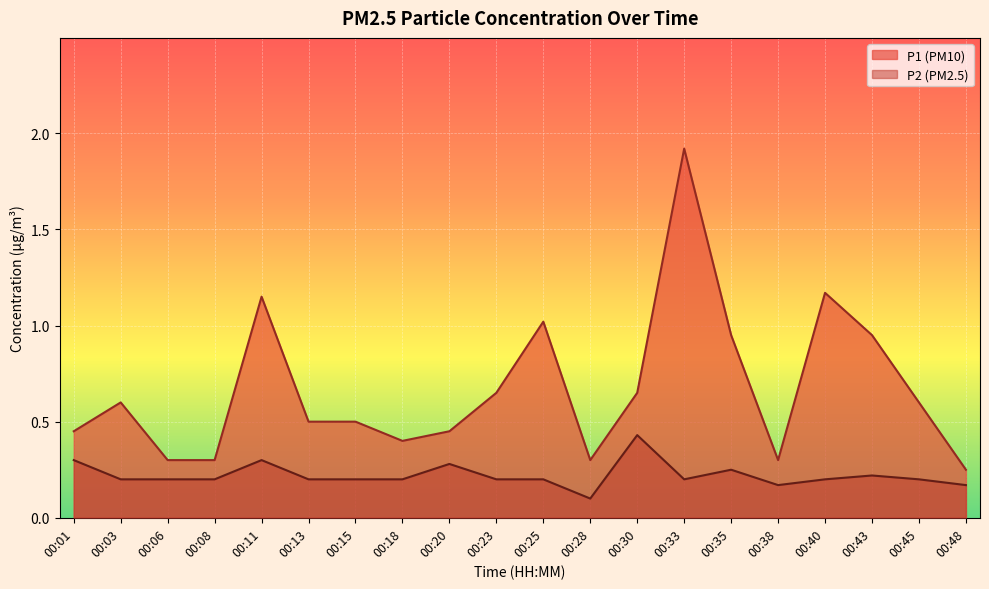

Does the chart display data point markers on the line(s)?

No